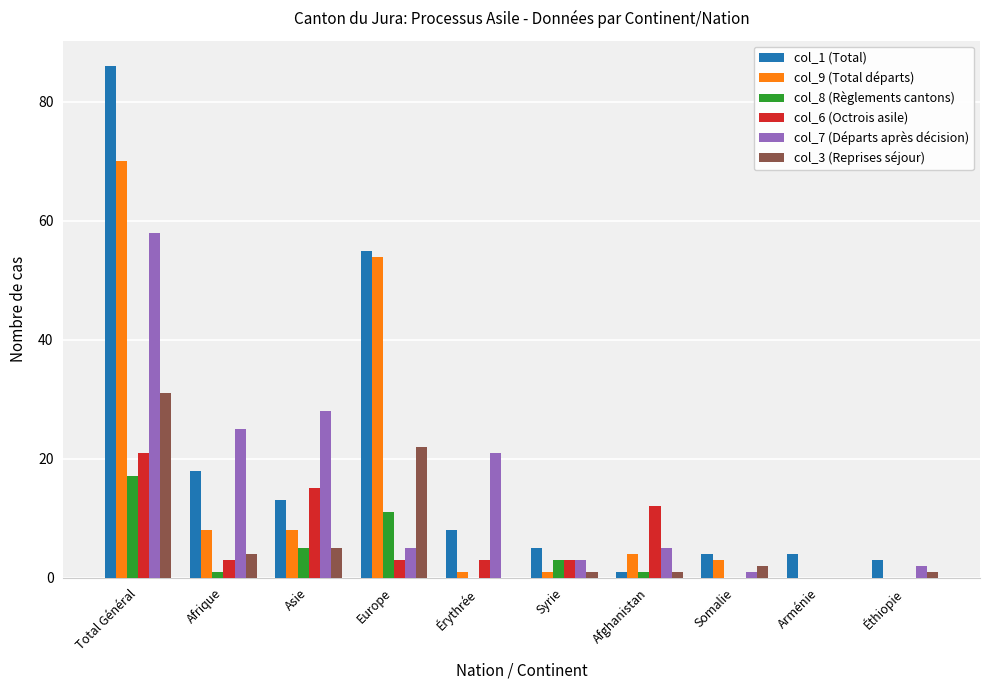

What is the sum of all col_6 (Octrois asile) values?

60